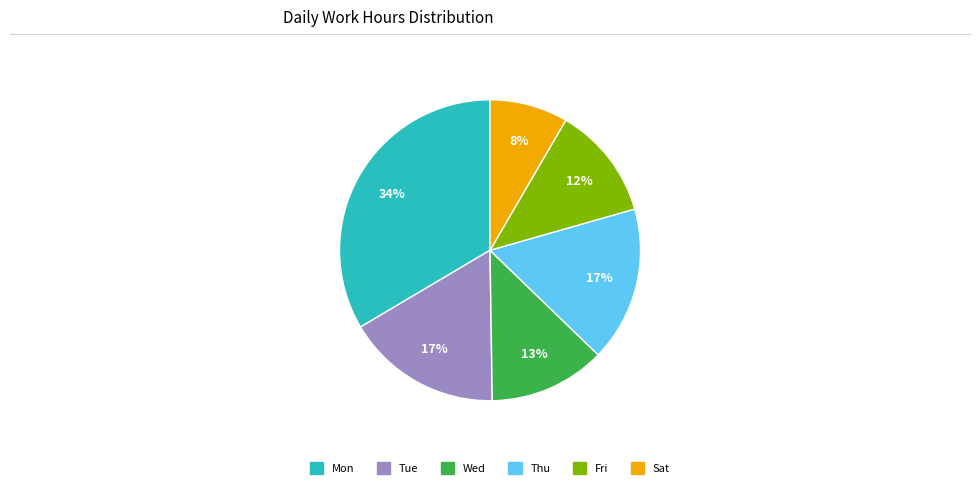

How many segments does this pie chart have?

6